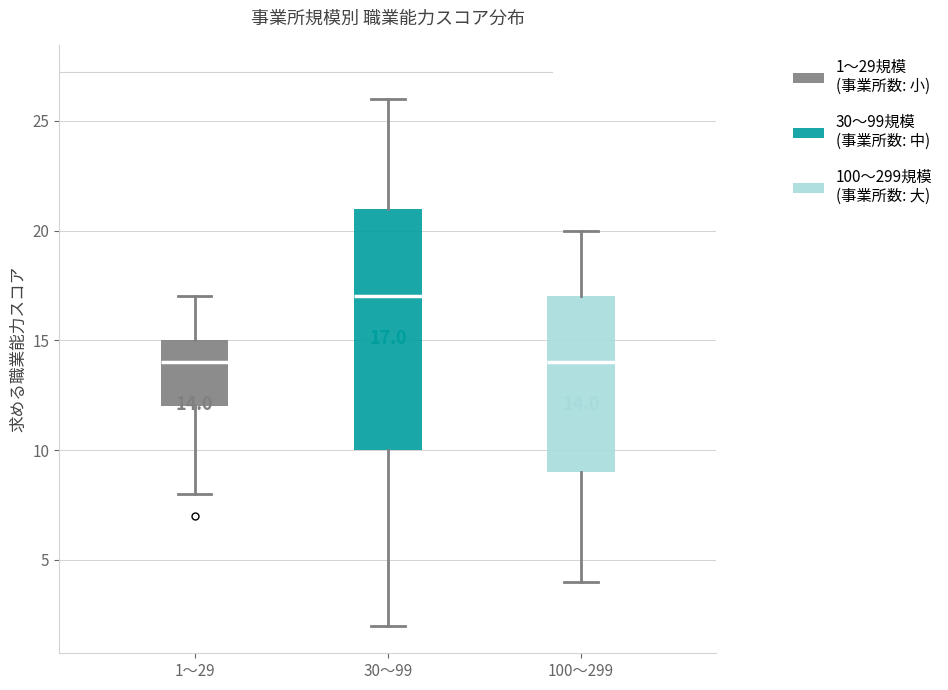

Which box is the tallest, from its lower edge to its upper edge?

30～99